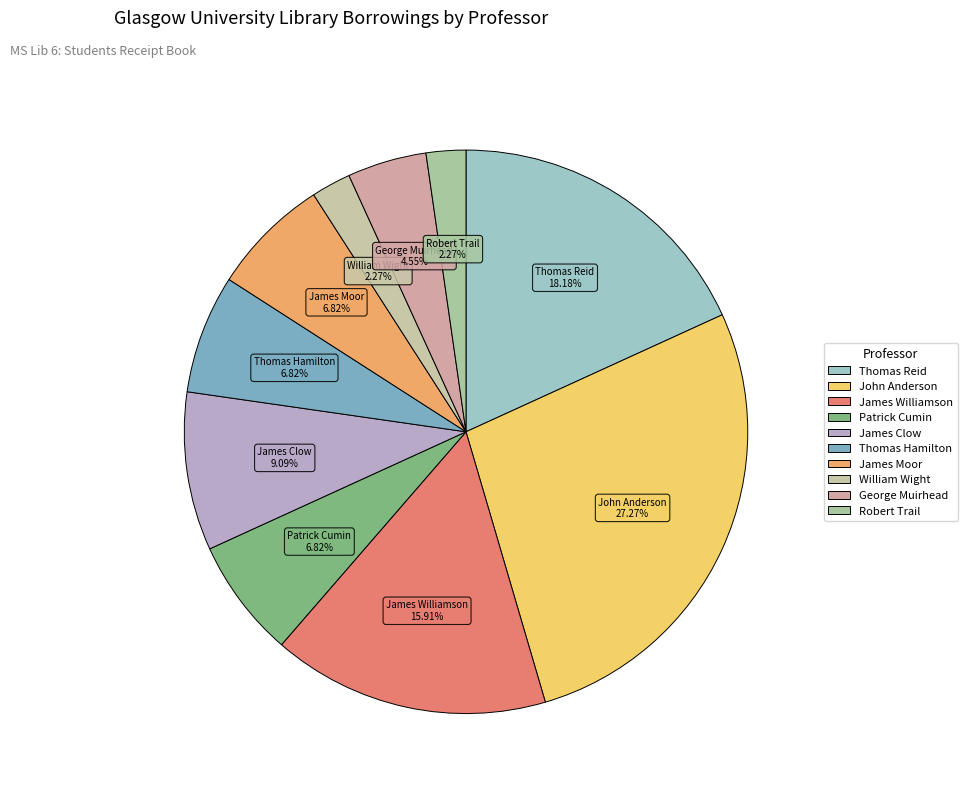

To the nearest percent, what portion does George Muirhead represent?

5%